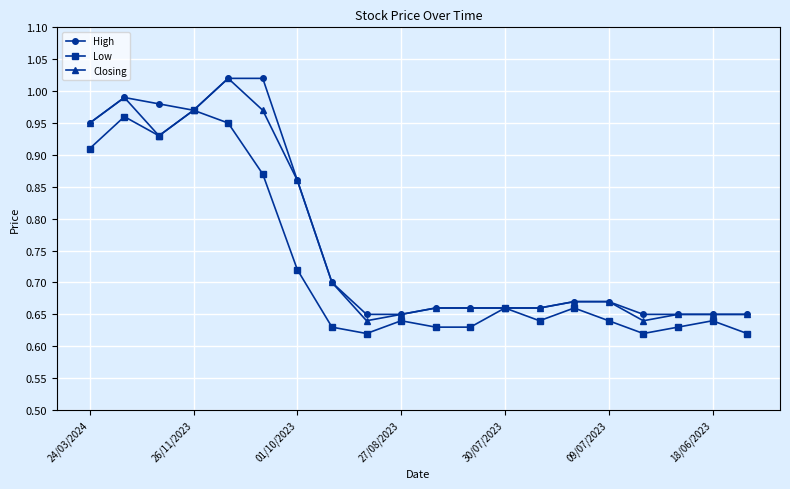

True or false: Closing has more than 1 interior local peaks.

True